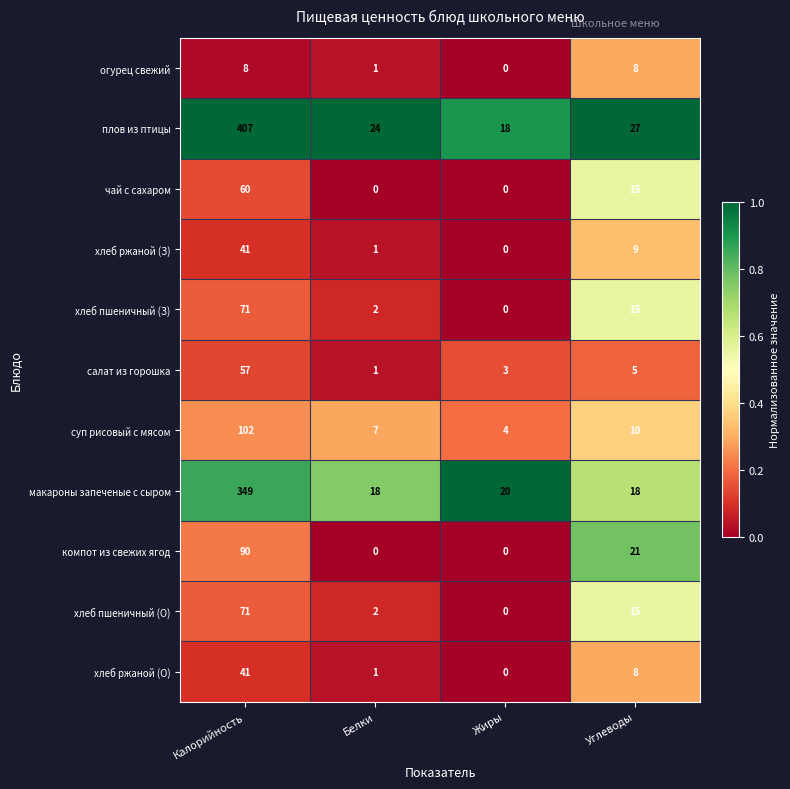

List the labels in order of хлеб пшеничный (О) value, largest first.

Калорийность, Углеводы, Белки, Жиры